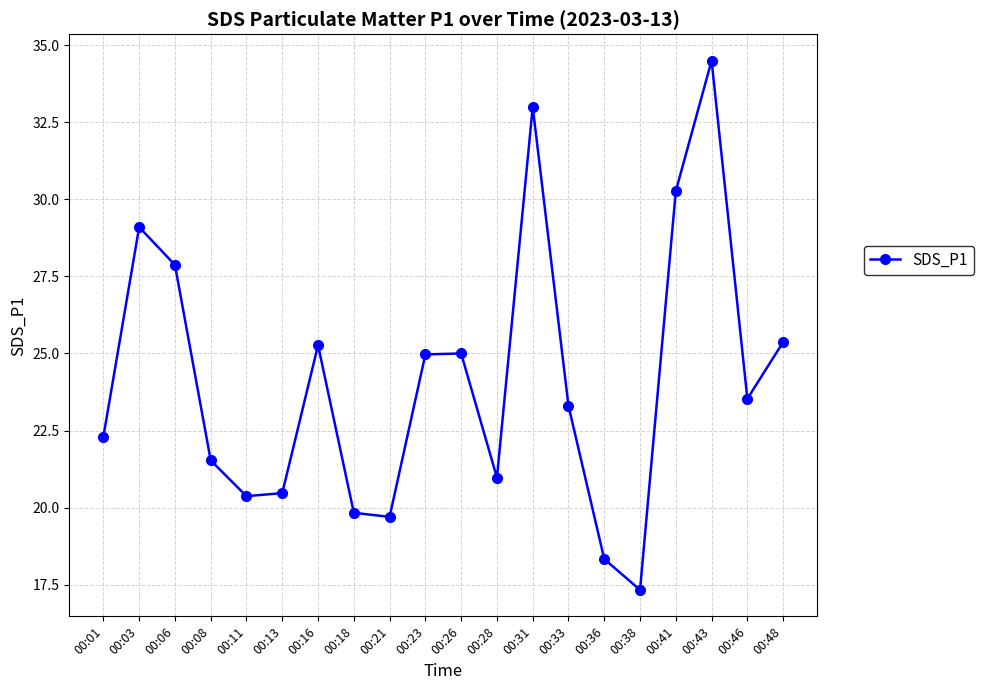

Which category has the lowest value across all series?

00:38